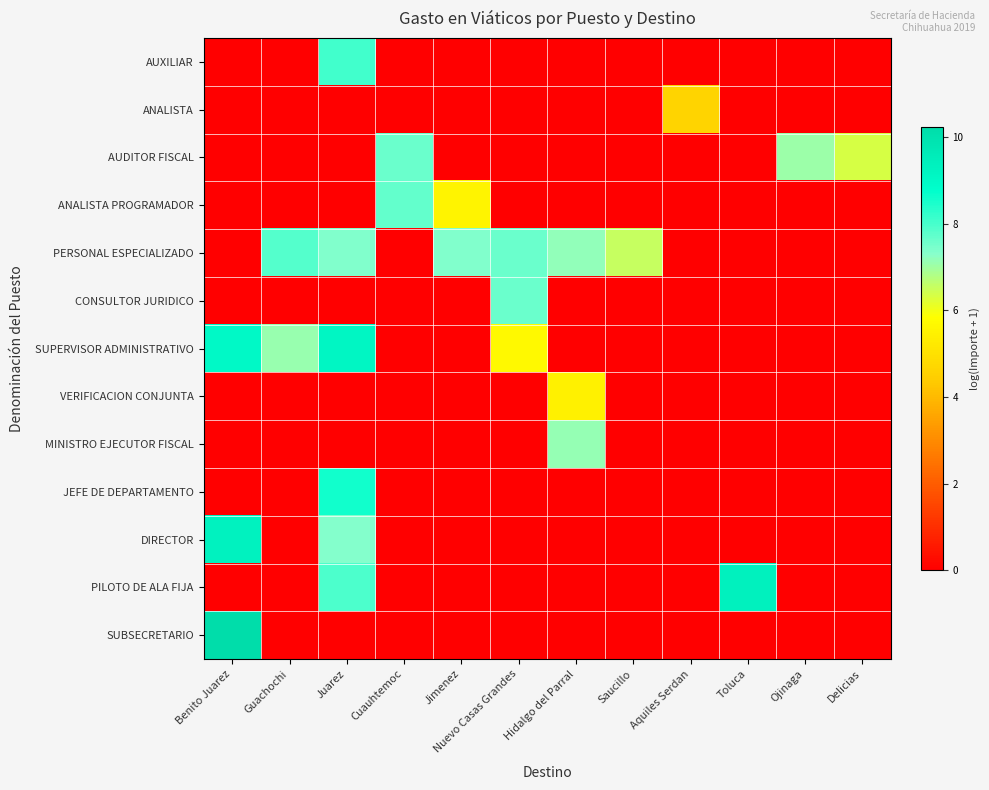

Reading left to right, transcribe all the data shown in this chart.

AUXILIAR: Benito Juarez=0.0	Guachochi=0.0	Juarez=8.1	Cuauhtemoc=0.0	Jimenez=0.0	Nuevo Casas Grandes=0.0	Hidalgo del Parral=0.0	Saucillo=0.0	Aquiles Serdan=0.0	Toluca=0.0	Ojinaga=0.0	Delicias=0.0
ANALISTA: Benito Juarez=0.0	Guachochi=0.0	Juarez=0.0	Cuauhtemoc=0.0	Jimenez=0.0	Nuevo Casas Grandes=0.0	Hidalgo del Parral=0.0	Saucillo=0.0	Aquiles Serdan=4.6	Toluca=0.0	Ojinaga=0.0	Delicias=0.0
AUDITOR FISCAL: Benito Juarez=0.0	Guachochi=0.0	Juarez=0.0	Cuauhtemoc=7.6	Jimenez=0.0	Nuevo Casas Grandes=0.0	Hidalgo del Parral=0.0	Saucillo=0.0	Aquiles Serdan=0.0	Toluca=0.0	Ojinaga=7.1	Delicias=6.3
ANALISTA PROGRAMADOR: Benito Juarez=0.0	Guachochi=0.0	Juarez=0.0	Cuauhtemoc=7.7	Jimenez=5.5	Nuevo Casas Grandes=0.0	Hidalgo del Parral=0.0	Saucillo=0.0	Aquiles Serdan=0.0	Toluca=0.0	Ojinaga=0.0	Delicias=0.0
PERSONAL ESPECIALIZADO: Benito Juarez=0.0	Guachochi=7.9	Juarez=7.4	Cuauhtemoc=0.0	Jimenez=7.4	Nuevo Casas Grandes=7.6	Hidalgo del Parral=7.2	Saucillo=6.6	Aquiles Serdan=0.0	Toluca=0.0	Ojinaga=0.0	Delicias=0.0
CONSULTOR JURIDICO: Benito Juarez=0.0	Guachochi=0.0	Juarez=0.0	Cuauhtemoc=0.0	Jimenez=0.0	Nuevo Casas Grandes=7.6	Hidalgo del Parral=0.0	Saucillo=0.0	Aquiles Serdan=0.0	Toluca=0.0	Ojinaga=0.0	Delicias=0.0
SUPERVISOR ADMINISTRATIVO: Benito Juarez=9.0	Guachochi=7.1	Juarez=9.1	Cuauhtemoc=0.0	Jimenez=0.0	Nuevo Casas Grandes=5.7	Hidalgo del Parral=0.0	Saucillo=0.0	Aquiles Serdan=0.0	Toluca=0.0	Ojinaga=0.0	Delicias=0.0
VERIFICACION CONJUNTA: Benito Juarez=0.0	Guachochi=0.0	Juarez=0.0	Cuauhtemoc=0.0	Jimenez=0.0	Nuevo Casas Grandes=0.0	Hidalgo del Parral=5.4	Saucillo=0.0	Aquiles Serdan=0.0	Toluca=0.0	Ojinaga=0.0	Delicias=0.0
MINISTRO EJECUTOR FISCAL: Benito Juarez=0.0	Guachochi=0.0	Juarez=0.0	Cuauhtemoc=0.0	Jimenez=0.0	Nuevo Casas Grandes=0.0	Hidalgo del Parral=7.1	Saucillo=0.0	Aquiles Serdan=0.0	Toluca=0.0	Ojinaga=0.0	Delicias=0.0
JEFE DE DEPARTAMENTO: Benito Juarez=0.0	Guachochi=0.0	Juarez=8.6	Cuauhtemoc=0.0	Jimenez=0.0	Nuevo Casas Grandes=0.0	Hidalgo del Parral=0.0	Saucillo=0.0	Aquiles Serdan=0.0	Toluca=0.0	Ojinaga=0.0	Delicias=0.0
DIRECTOR: Benito Juarez=9.3	Guachochi=0.0	Juarez=7.3	Cuauhtemoc=0.0	Jimenez=0.0	Nuevo Casas Grandes=0.0	Hidalgo del Parral=0.0	Saucillo=0.0	Aquiles Serdan=0.0	Toluca=0.0	Ojinaga=0.0	Delicias=0.0
PILOTO DE ALA FIJA: Benito Juarez=0.0	Guachochi=0.0	Juarez=7.9	Cuauhtemoc=0.0	Jimenez=0.0	Nuevo Casas Grandes=0.0	Hidalgo del Parral=0.0	Saucillo=0.0	Aquiles Serdan=0.0	Toluca=9.3	Ojinaga=0.0	Delicias=0.0
SUBSECRETARIO: Benito Juarez=10.2	Guachochi=0.0	Juarez=0.0	Cuauhtemoc=0.0	Jimenez=0.0	Nuevo Casas Grandes=0.0	Hidalgo del Parral=0.0	Saucillo=0.0	Aquiles Serdan=0.0	Toluca=0.0	Ojinaga=0.0	Delicias=0.0